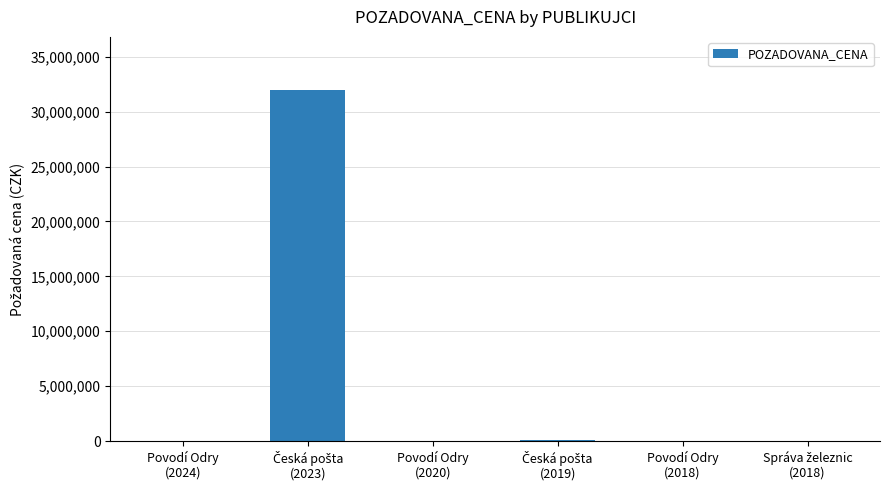

What is the greatest value displayed?

32000000